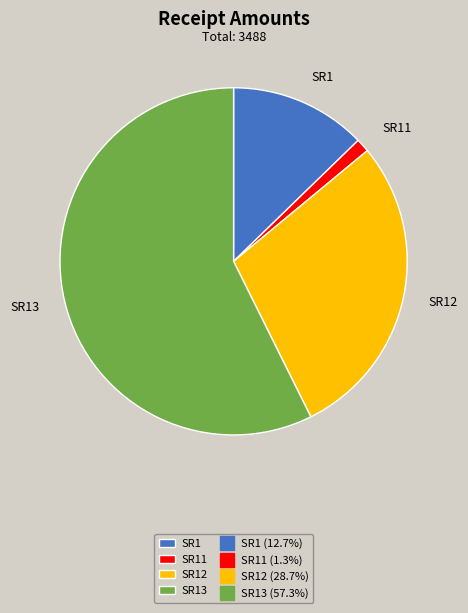

Is the sum of SR13 and SR12 greater than half?

Yes